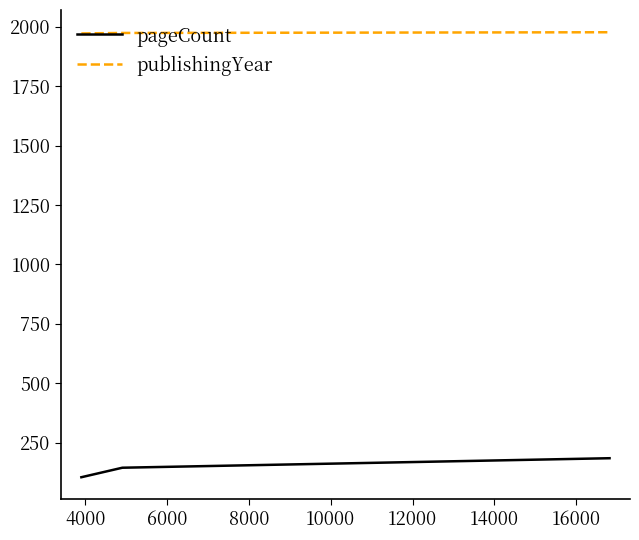

Which series has the largest total across all categories?

publishingYear